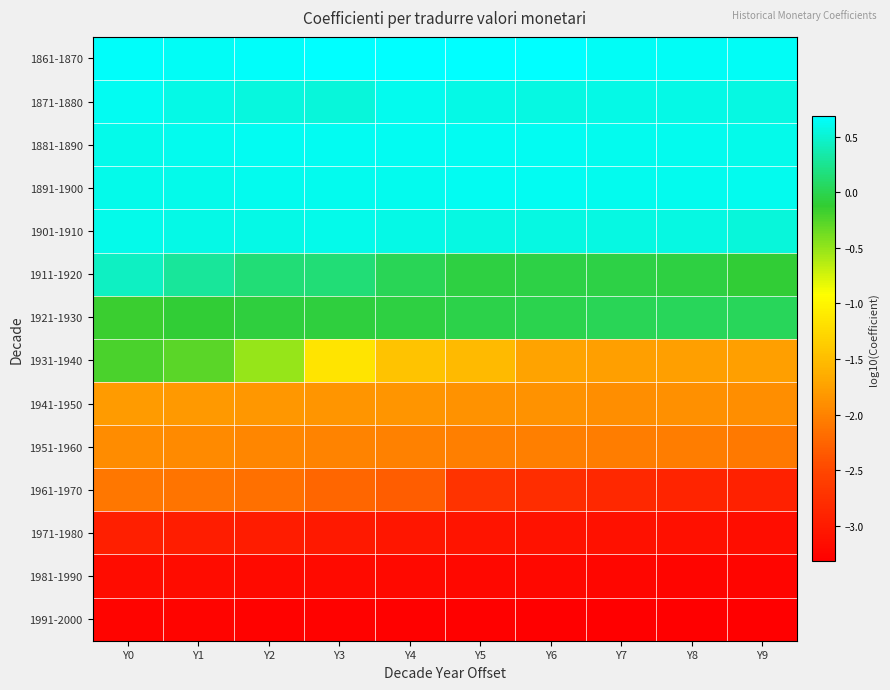

What is the spread (max minus min) of values at Y8?

4.0